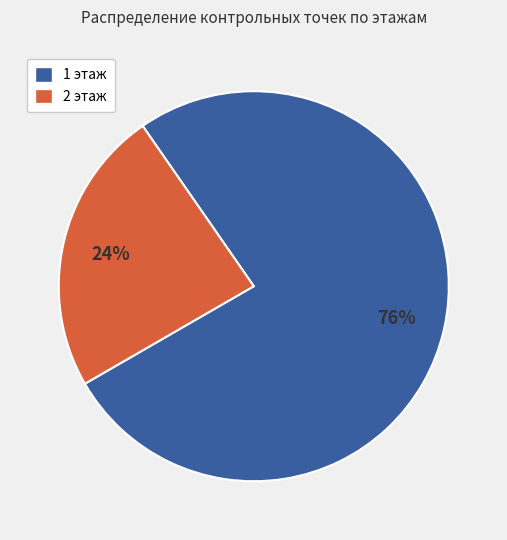

To the nearest percent, what is the combined percentage of 1 этаж and 2 этаж?

100%